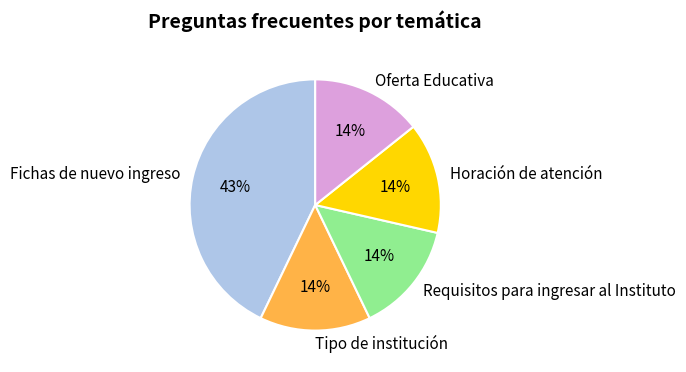

Does Fichas de nuevo ingreso represent more than half of the total?

No